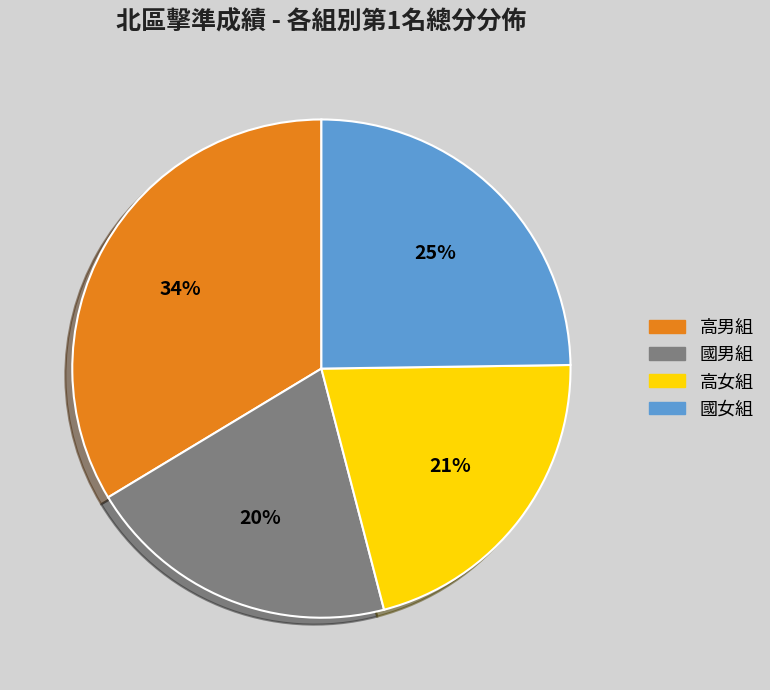

Which has a higher value, 高女組 or 高男組?

高男組